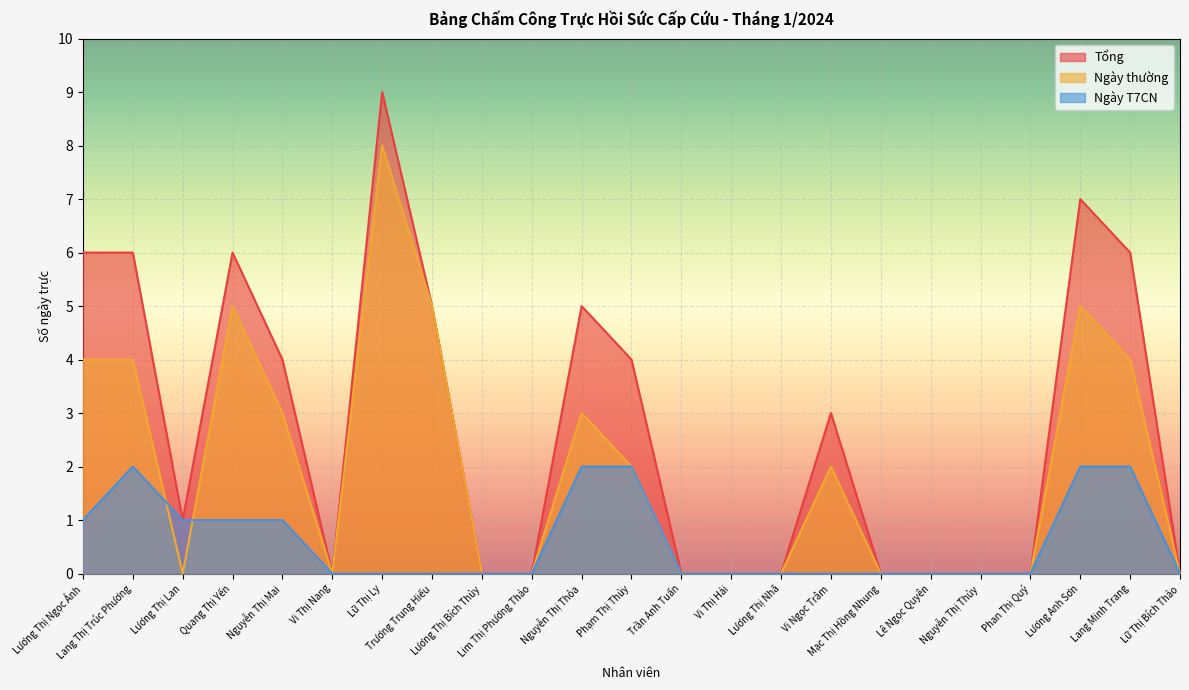

Reading left to right, list all the values displayed in this chart.

Tổng: 6	6	1	6	4	0	9	5	0	0	5	4	0	0	0	3	0	0	0	0	7	6	0
Ngày thường: 4	4	0	5	3	0	8	5	0	0	3	2	0	0	0	2	0	0	0	0	5	4	0
Ngày T7CN: 1	2	1	1	1	0	0	0	0	0	2	2	0	0	0	0	0	0	0	0	2	2	0